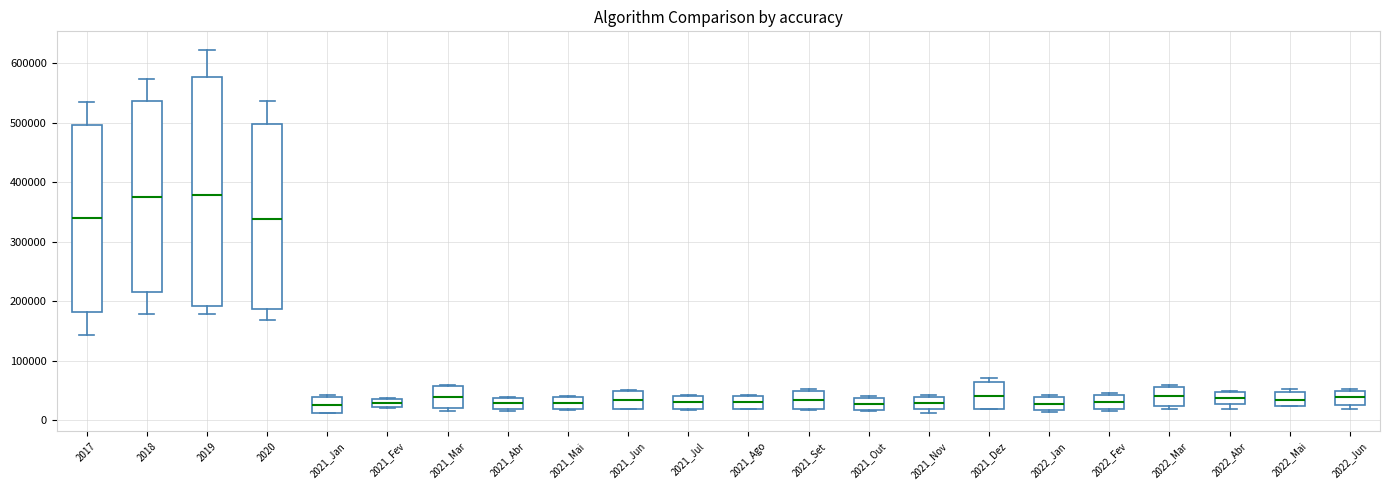

Which box is the tallest, from its lower edge to its upper edge?

2019